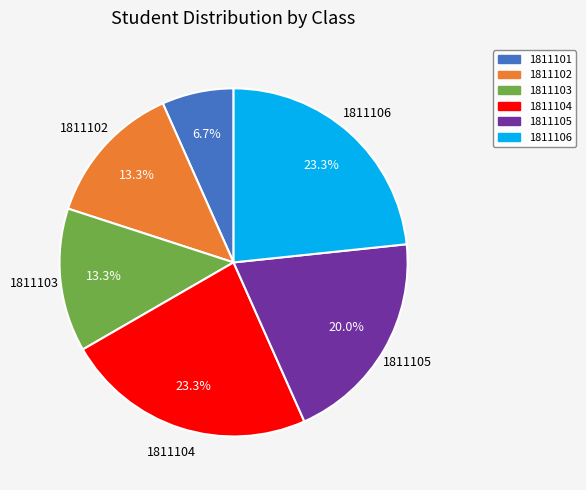

How many segments does this pie chart have?

6